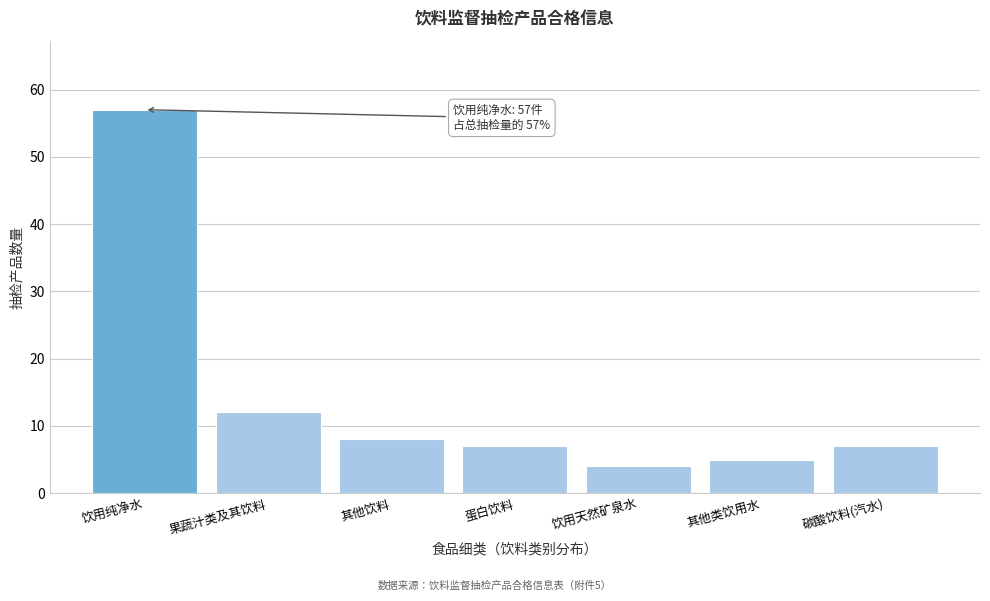

Reading left to right, transcribe all the data shown in this chart.

饮用纯净水=57	果蔬汁类及其饮料=12	其他饮料=8	蛋白饮料=7	饮用天然矿泉水=4	其他类饮用水=5	碳酸饮料(汽水)=7